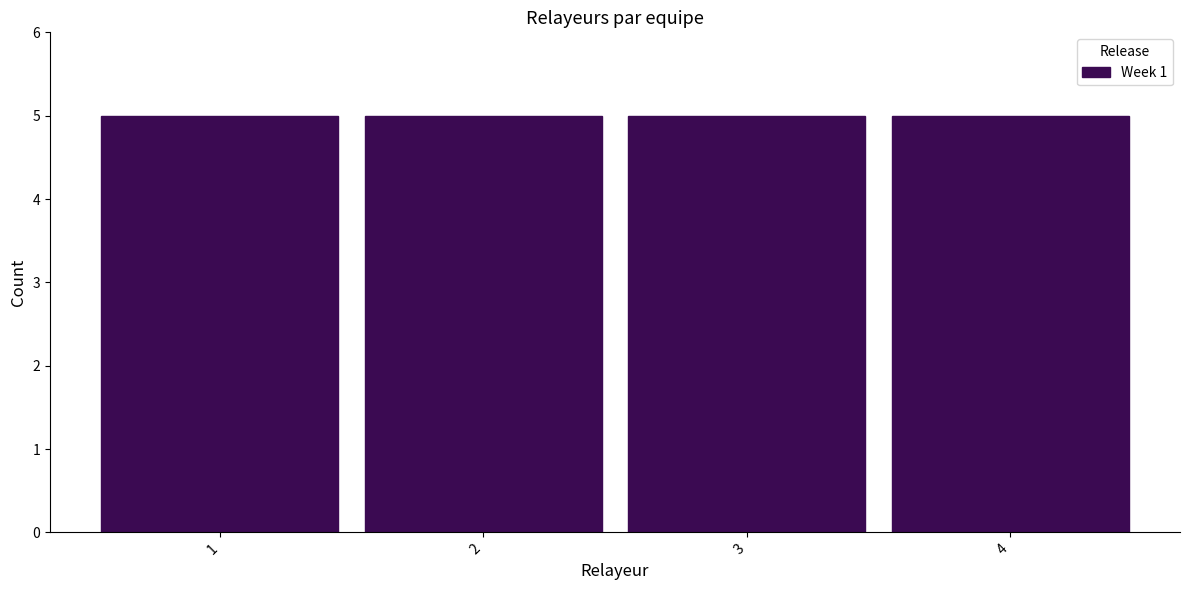

Reading left to right, transcribe this chart: for each bar, give the range it covers on the x-axis and its height. The values are not printed on the chart, so give them approximately, as read against the axis.

0.5 to 1.5: 5
1.5 to 2.5: 5
2.5 to 3.5: 5
3.5 to 4.5: 5